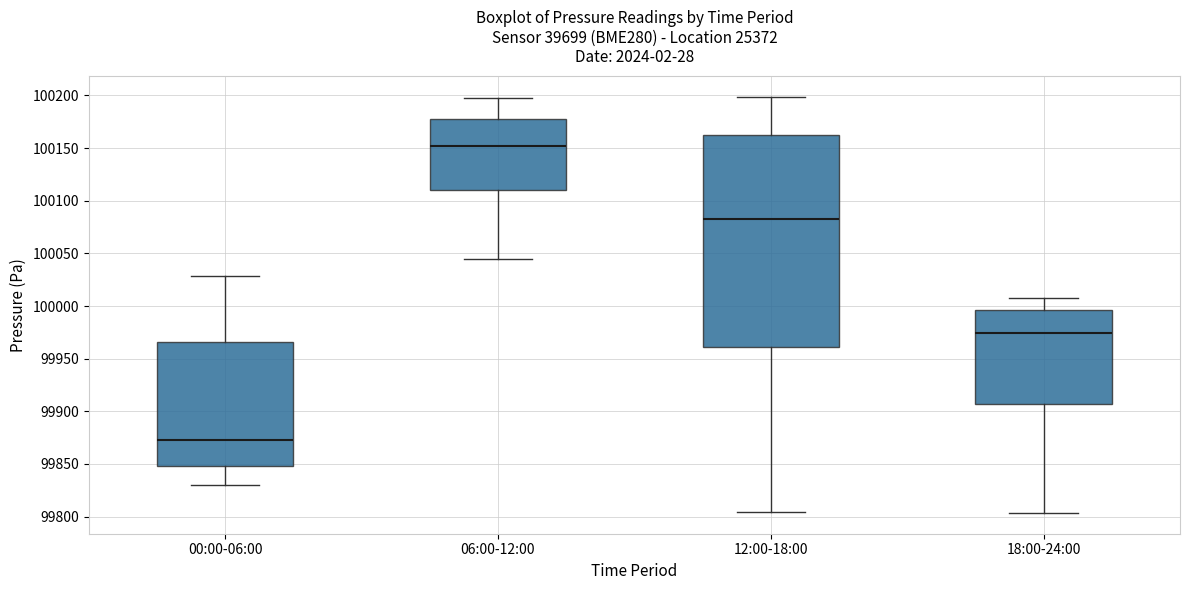

Reading left to right, read every box against the y-axis: the position of its median line, the range the box covers, and the ends of its whiskers. The values are not printed on the chart, so give them approximately, as read against the axis.

00:00-06:00: median 99875, box 99850 to 99965, whiskers 99830 to 100030
06:00-12:00: median 100150, box 100110 to 100180, whiskers 100045 to 100195
12:00-18:00: median 100085, box 99960 to 100160, whiskers 99805 to 100200
18:00-24:00: median 99975, box 99905 to 99995, whiskers 99805 to 100010